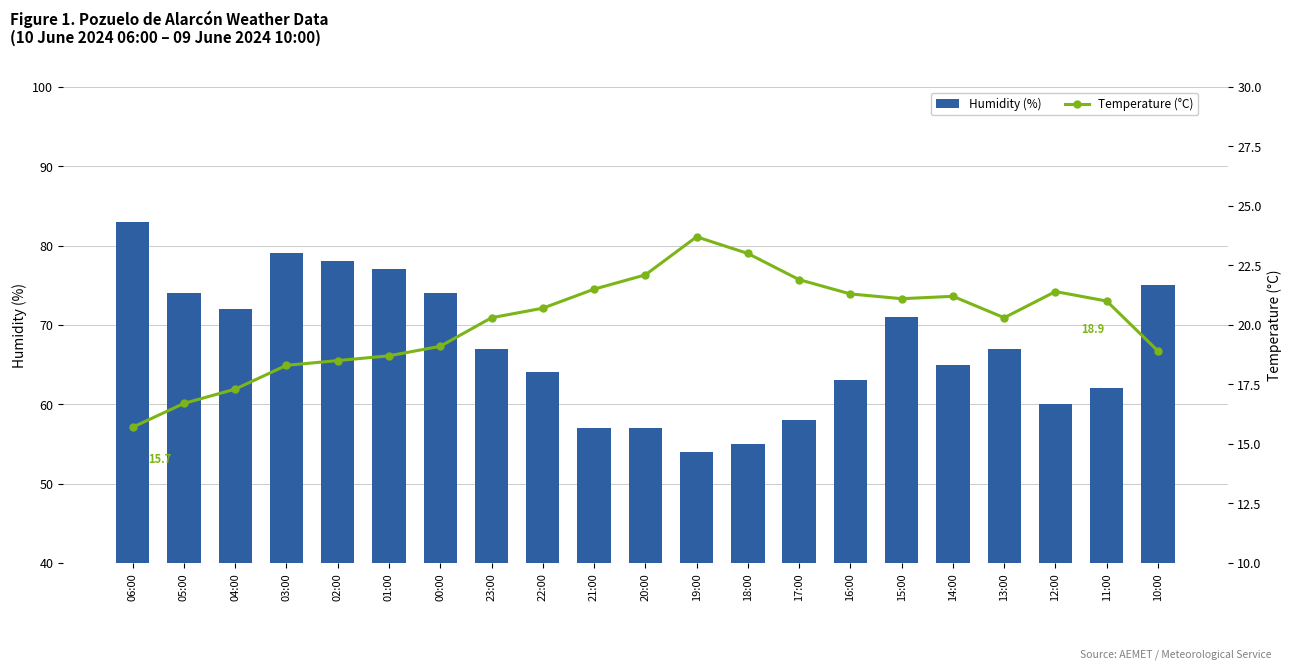

Is the value of Temperature (°C) at 00:00 greater than the value of Humidity (%) at 22:00?

No